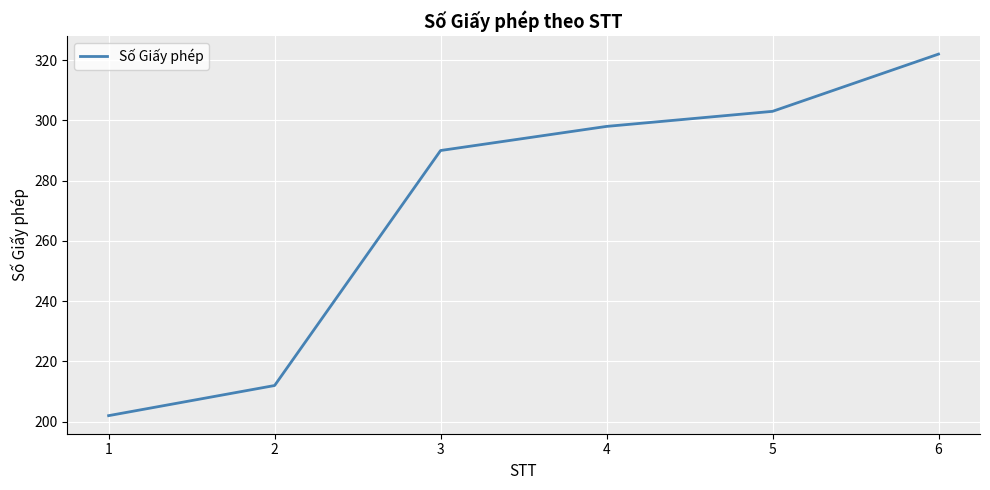

How many lines are shown in the chart?

1